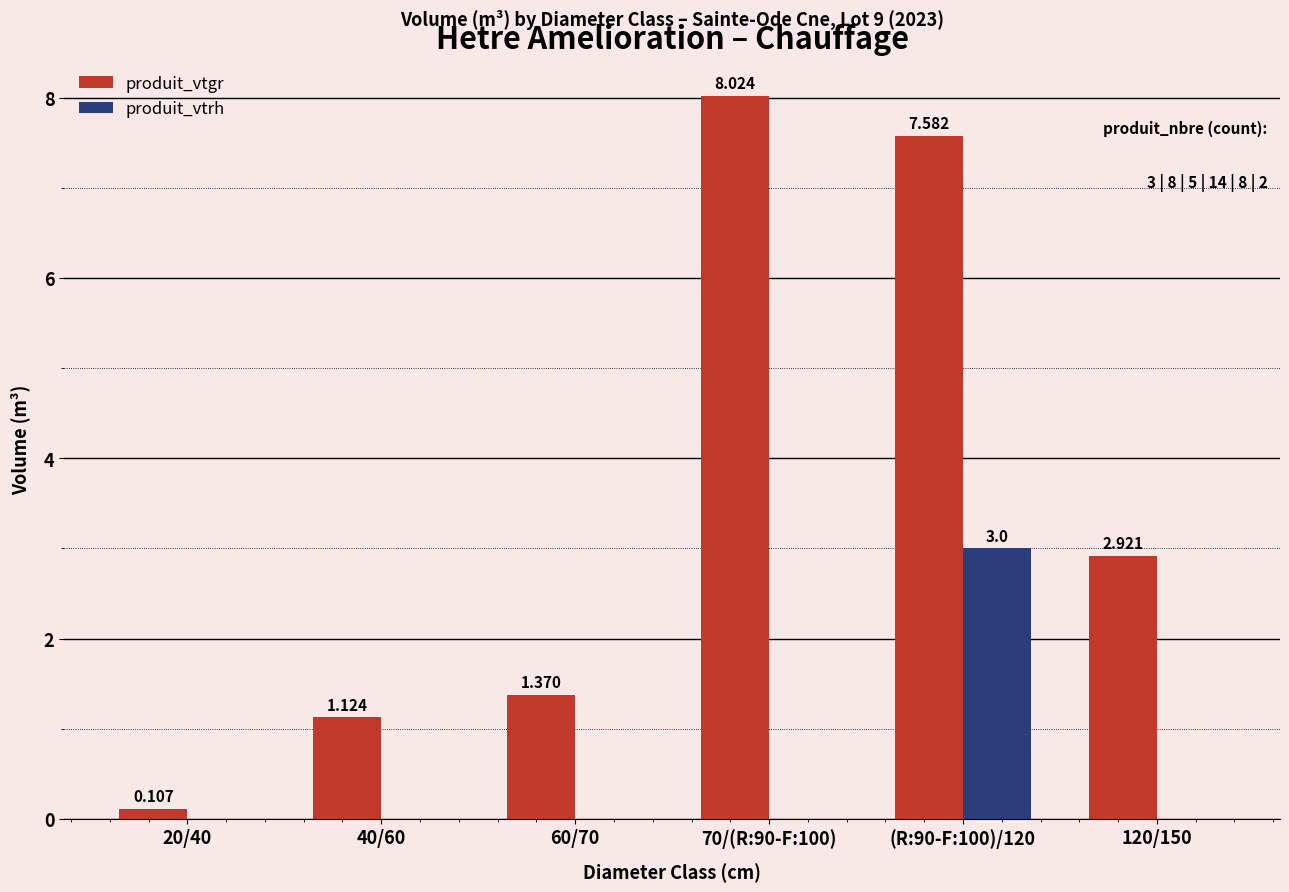

Which category has the highest value in the produit_vtgr series?

70/(R:90-F:100)